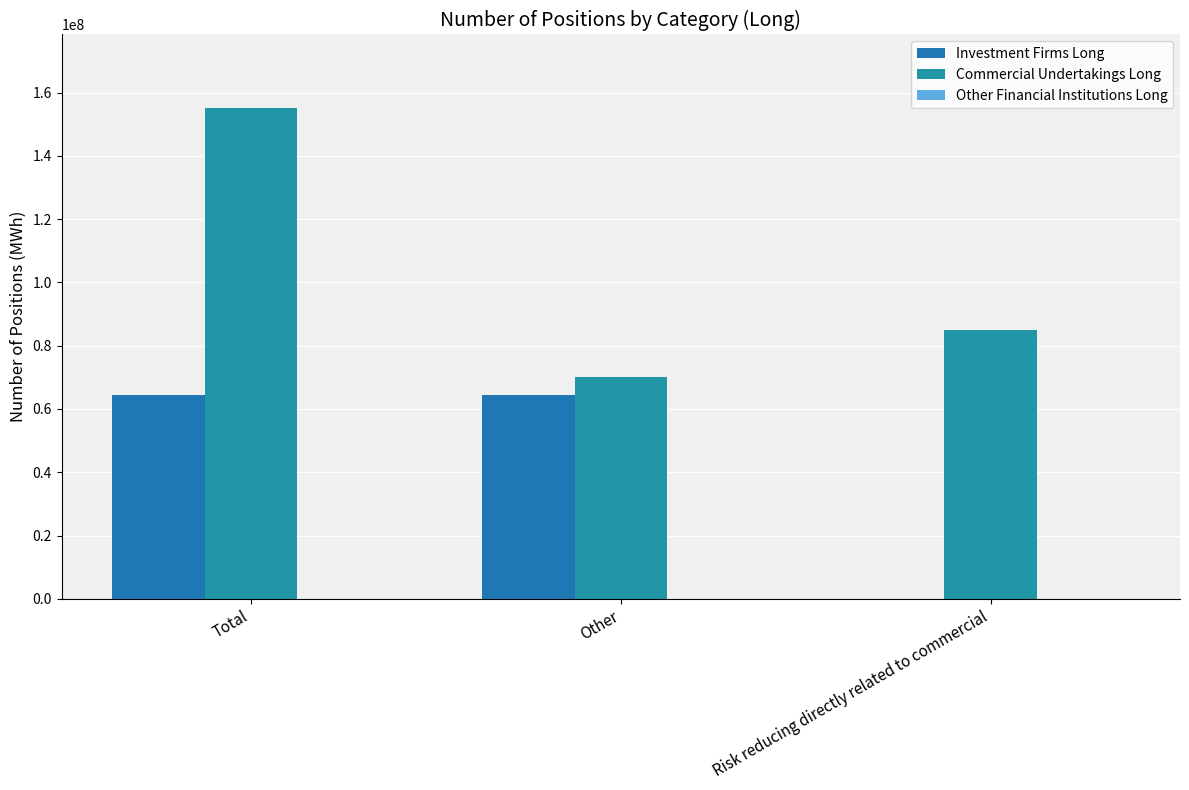

Count the number of data series in this chart.

2